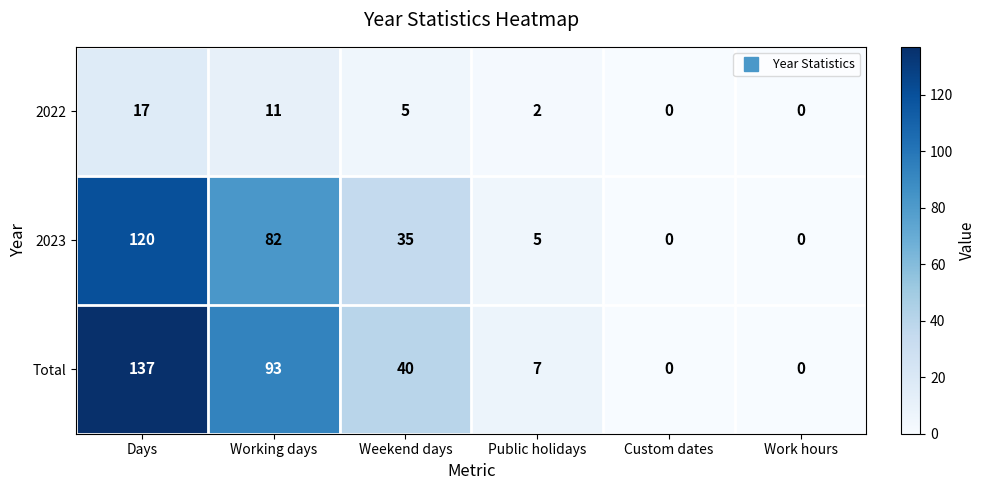

Is it true that 2023 equals 0 at Work hours?

True